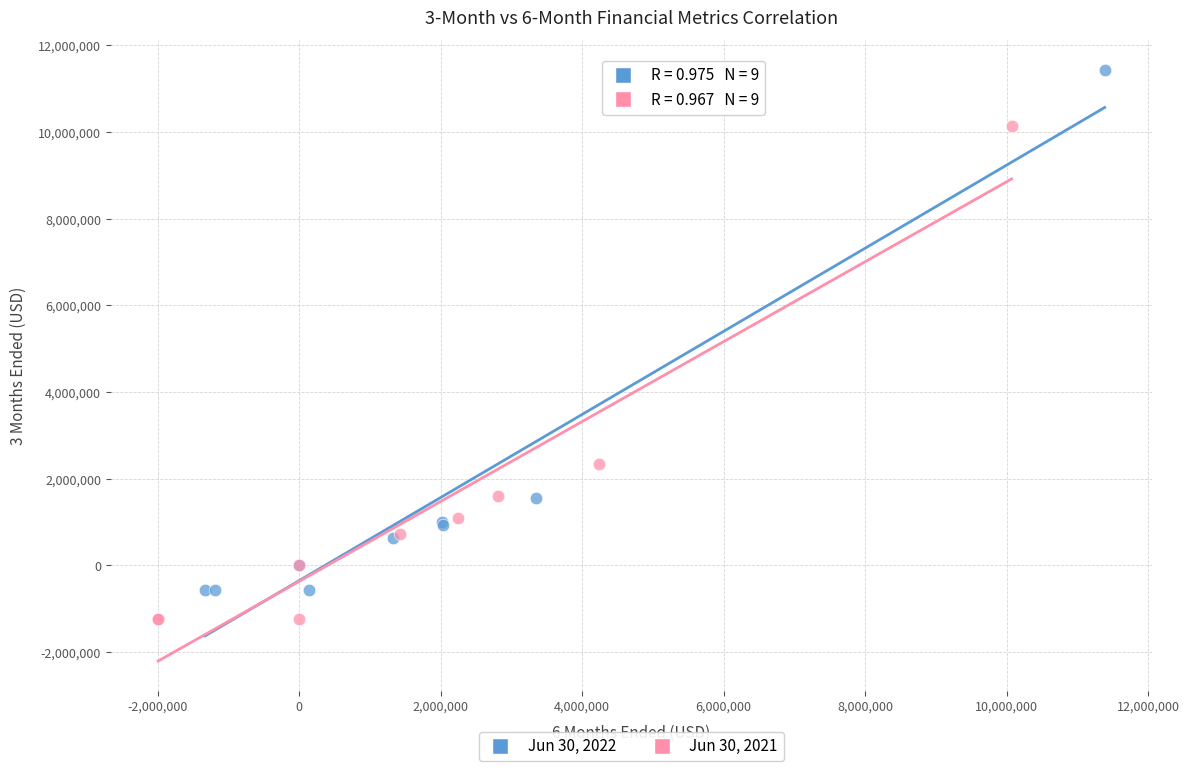

Which series reaches the maximum Y coordinate?

Jun 30, 2022